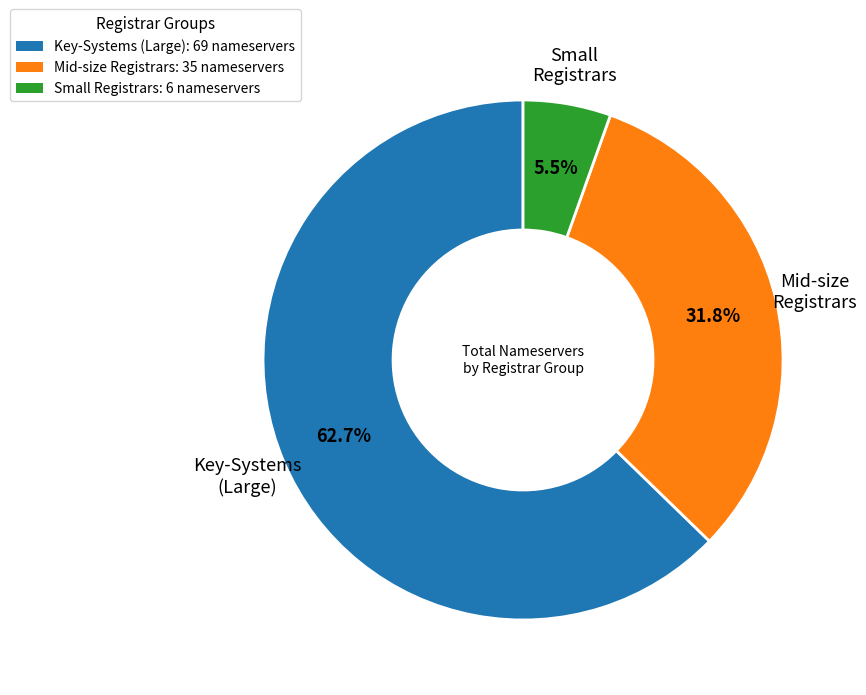

Count the number of slices in the pie.

3